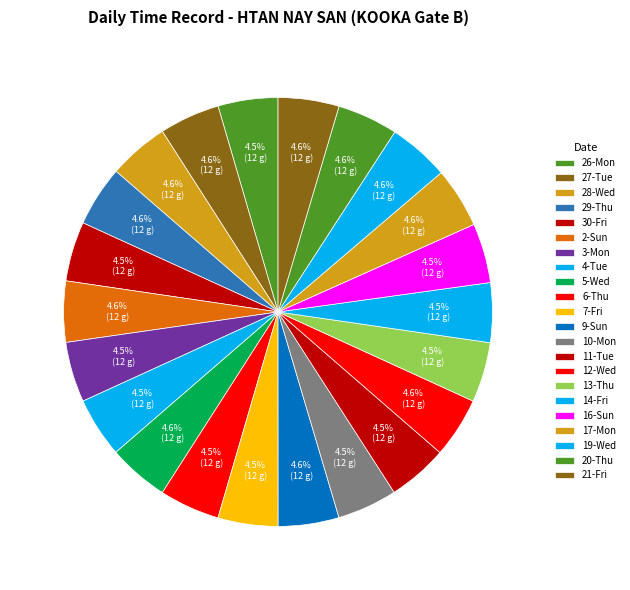

True or false: 29-Thu accounts for 5% of the total.

True